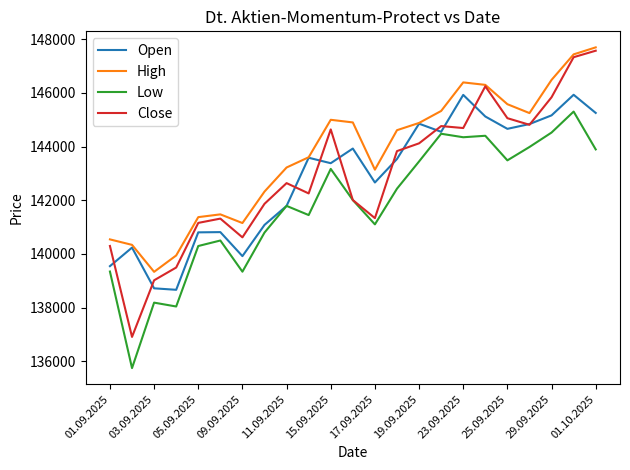

Is this an area chart (filled region under the line)?

No